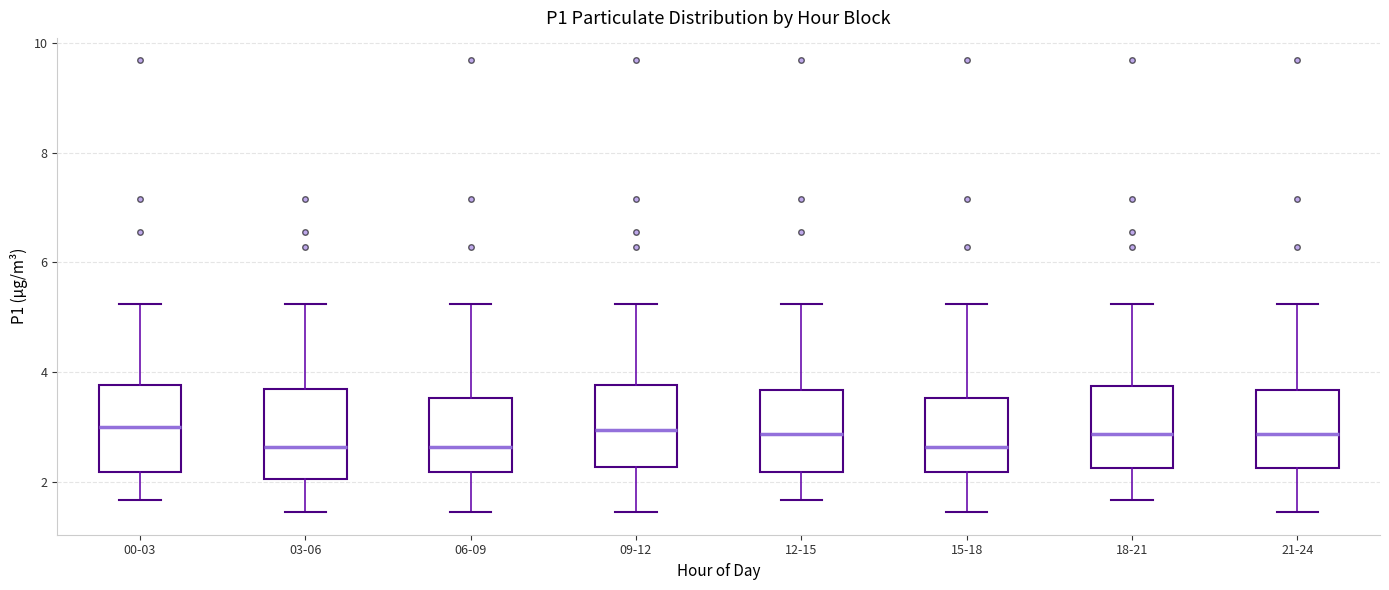

Reading left to right, transcribe this box plot: for each box, give where its median line is, the range the box spans, and where its two whiskers end, as read against the y-axis. The values are not printed on the chart, so give them approximately, as read against the axis.

00-03: median 3.0, box 2.2 to 3.8, whiskers 1.6 to 5.2
03-06: median 2.6, box 2.0 to 3.8, whiskers 1.4 to 5.2
06-09: median 2.6, box 2.2 to 3.6, whiskers 1.4 to 5.2
09-12: median 3.0, box 2.2 to 3.8, whiskers 1.4 to 5.2
12-15: median 2.8, box 2.2 to 3.6, whiskers 1.6 to 5.2
15-18: median 2.6, box 2.2 to 3.6, whiskers 1.4 to 5.2
18-21: median 2.8, box 2.2 to 3.8, whiskers 1.6 to 5.2
21-24: median 2.8, box 2.2 to 3.6, whiskers 1.4 to 5.2